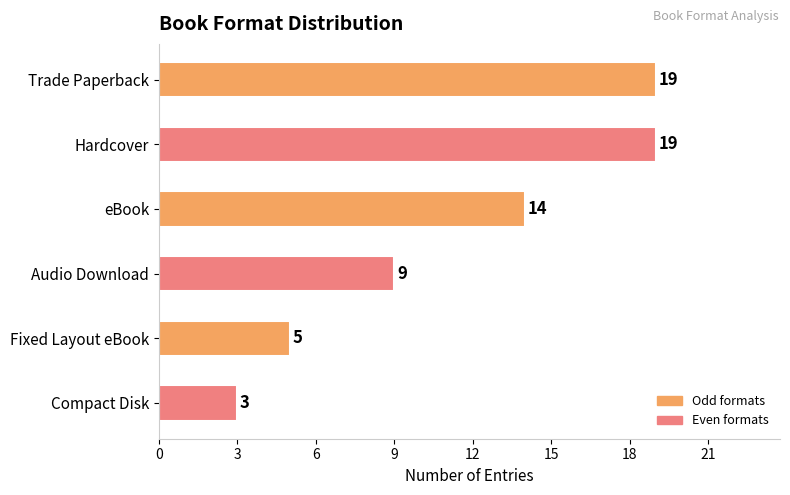

What is the sum of all values?

69